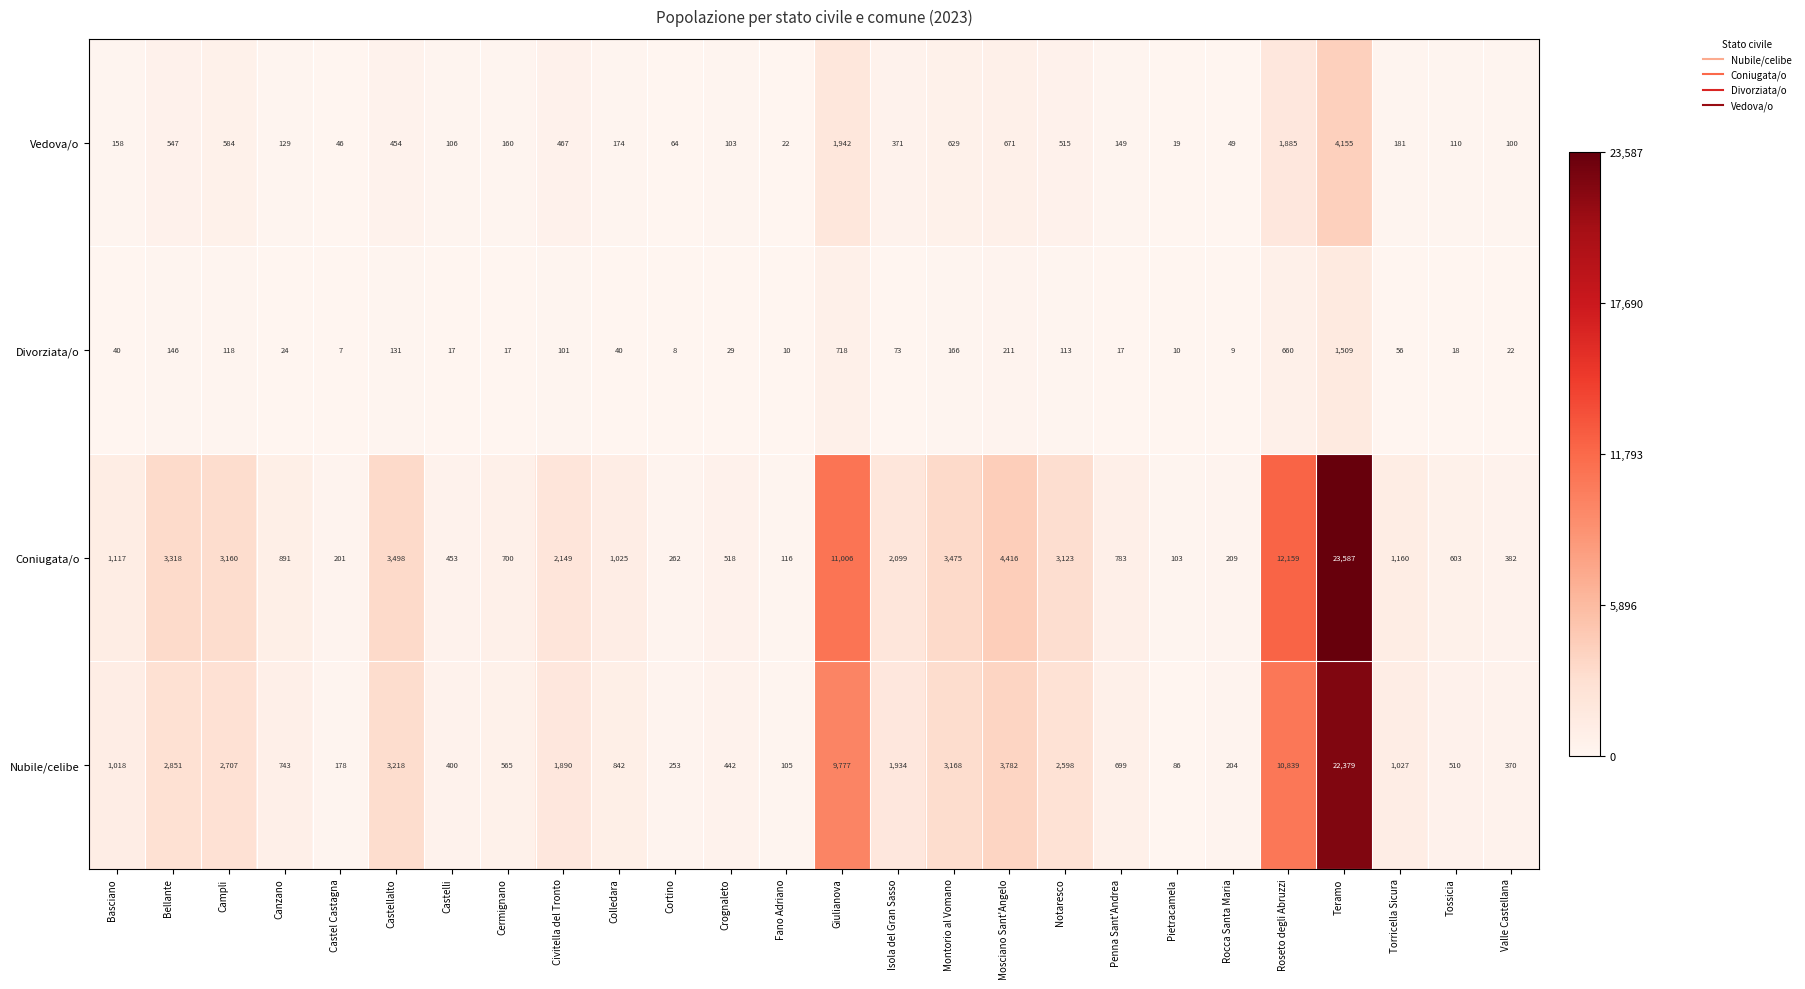

What is the total value across all series at Canzano?

1787